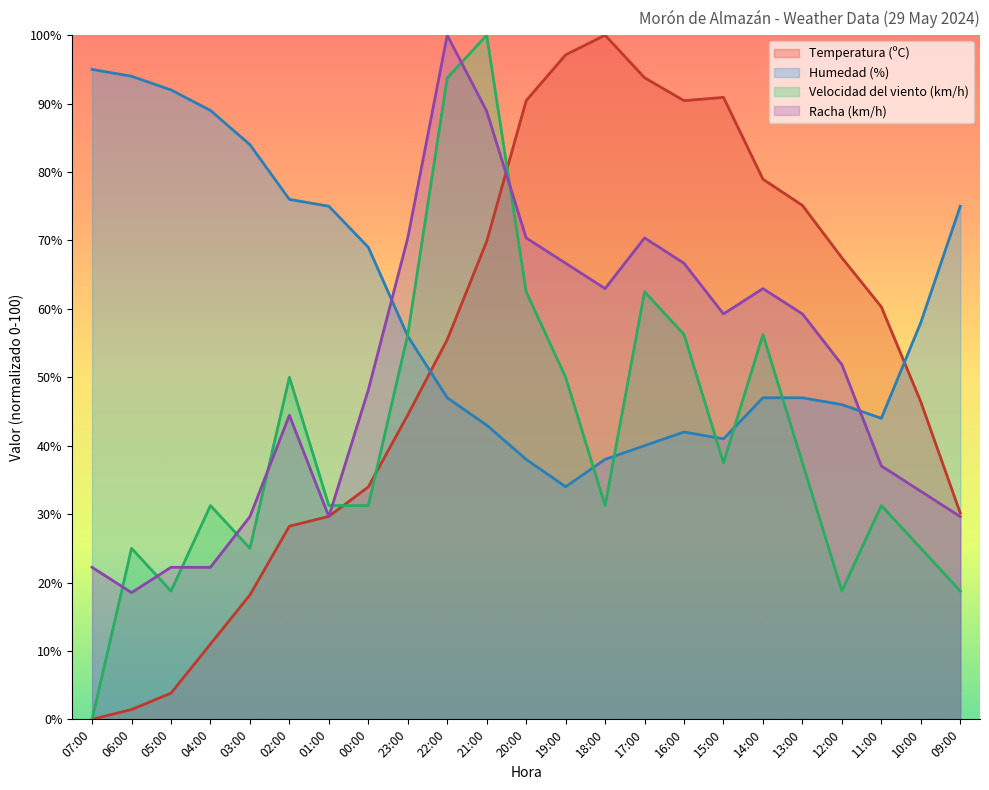

Which series has the widest spread of values?

Temperatura (ºC)